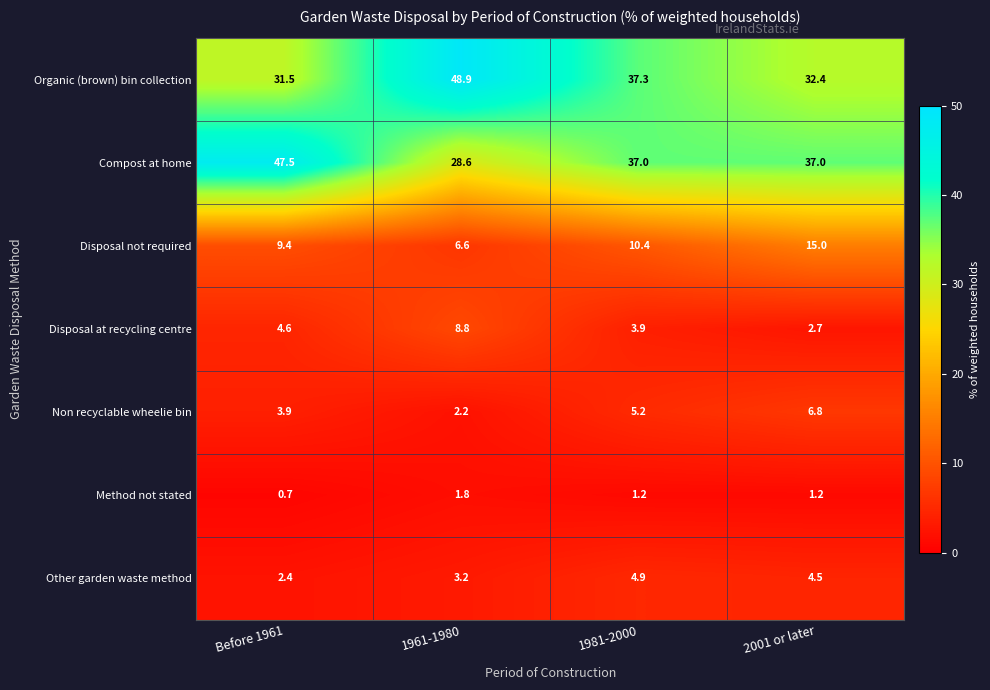

The value of Organic (brown) bin collection at 1981-2000 is 62.4. True or false?

False